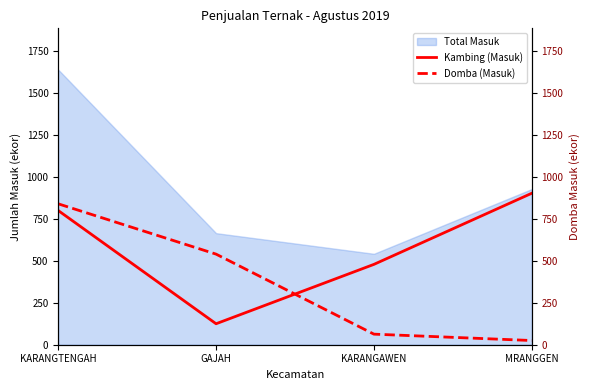

True or false: Kambing (Masuk) and Domba (Masuk) intersect in this chart.

True